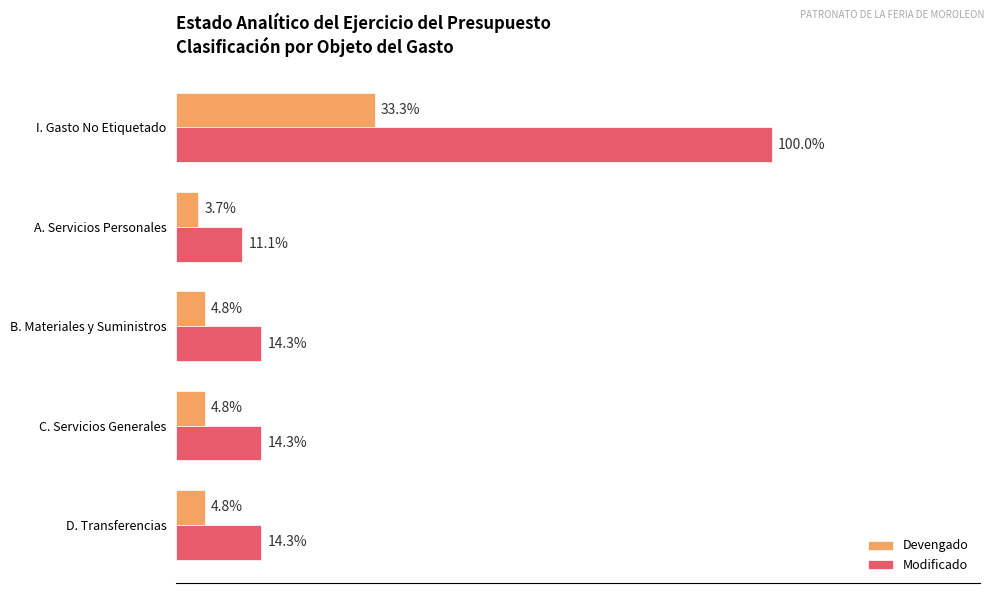

What are all the series names shown in the legend?

Devengado, Modificado